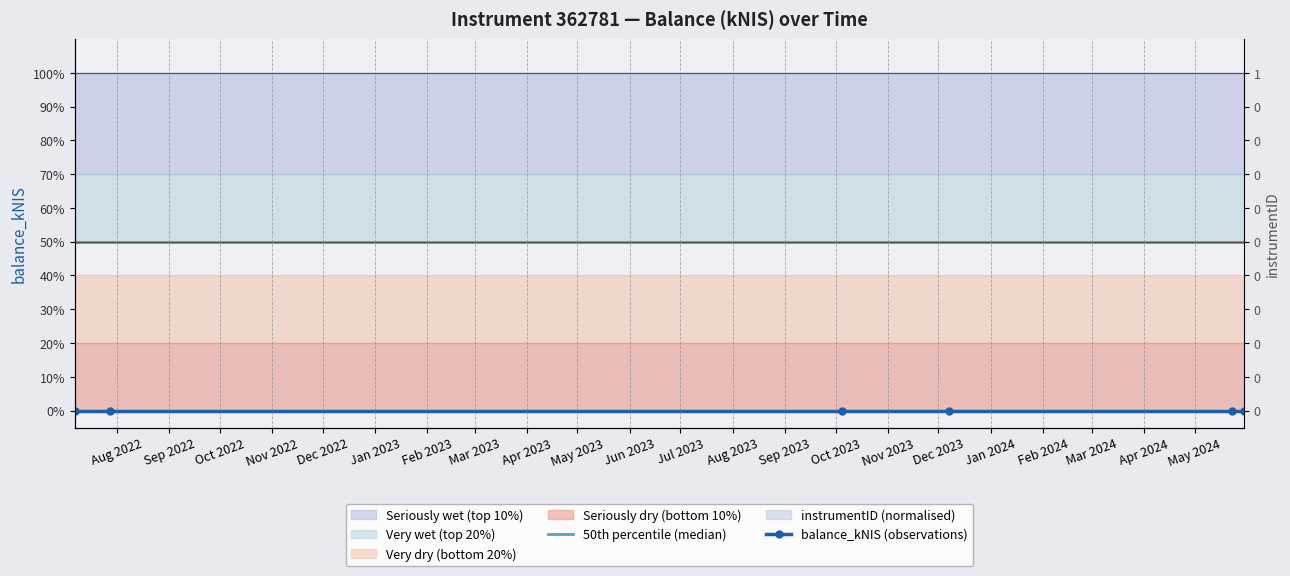

Is it true that balance_kNIS (observations) equals 0.0 at Dec 2022?

True